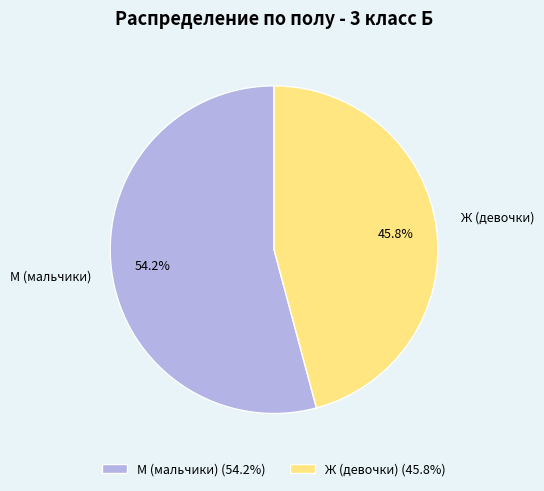

Combined, what portion of the pie is М and Ж?

100.0%